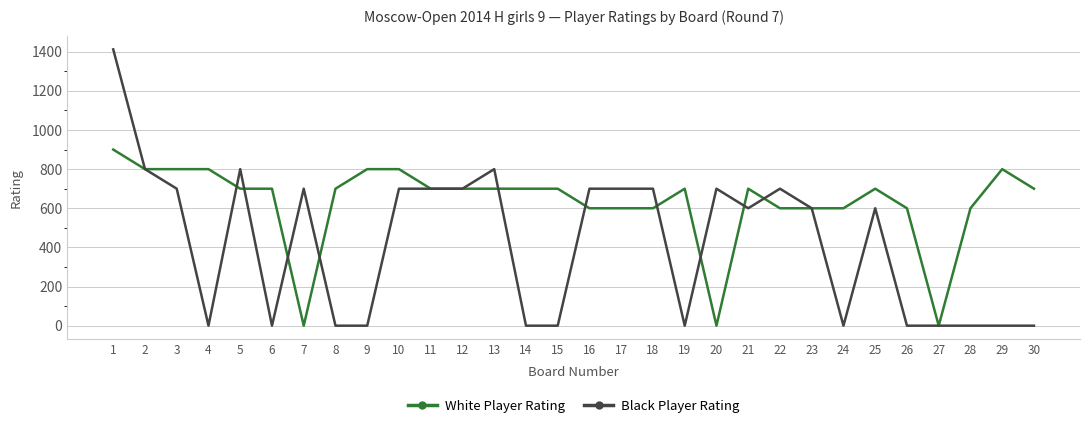

What is the total value across all series at 30?

700